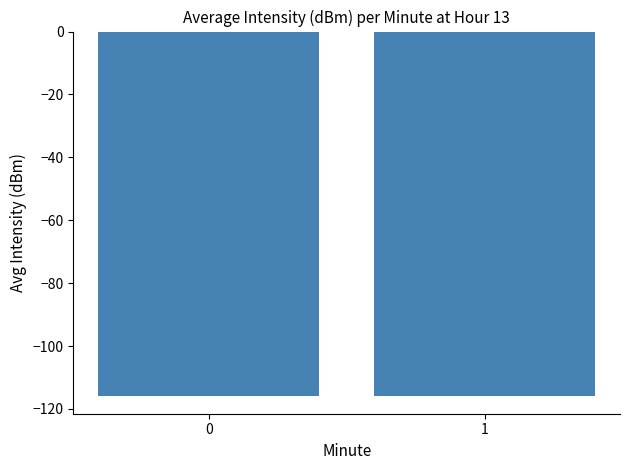

What is the smallest value displayed?

-115.7